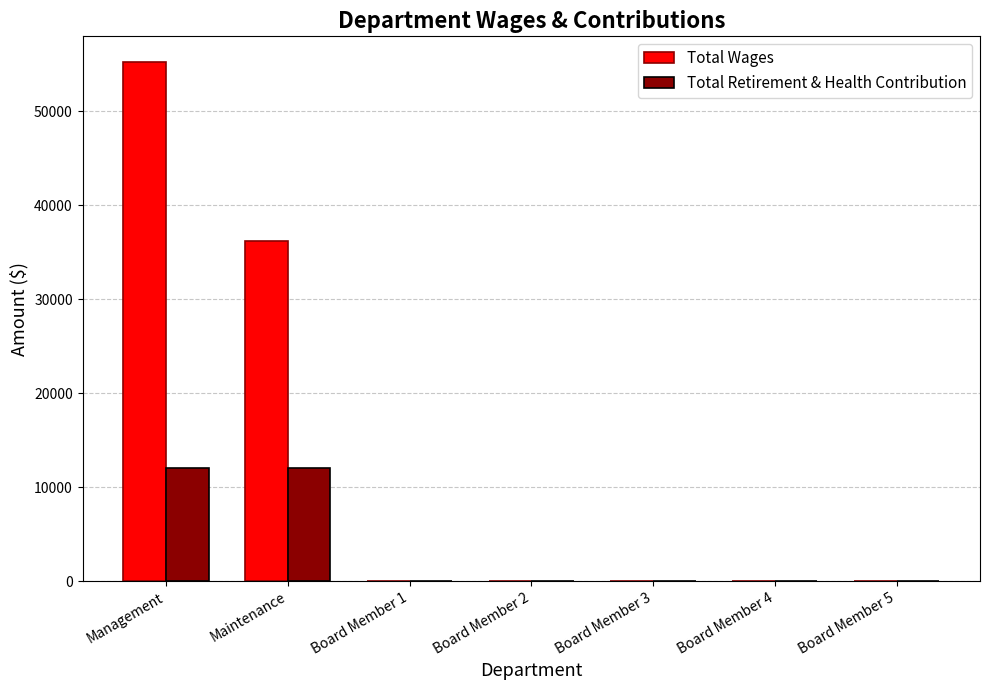

What is the highest value of the Total Wages series?

55199